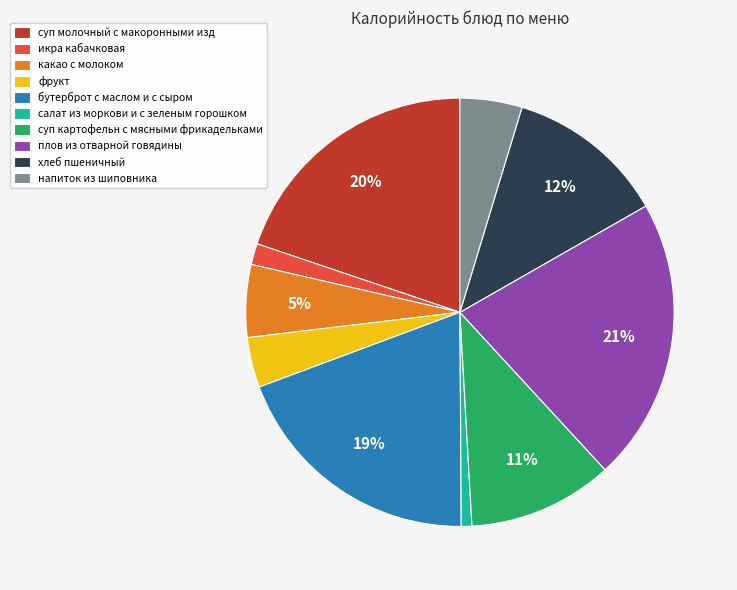

Count the number of slices in the pie.

10